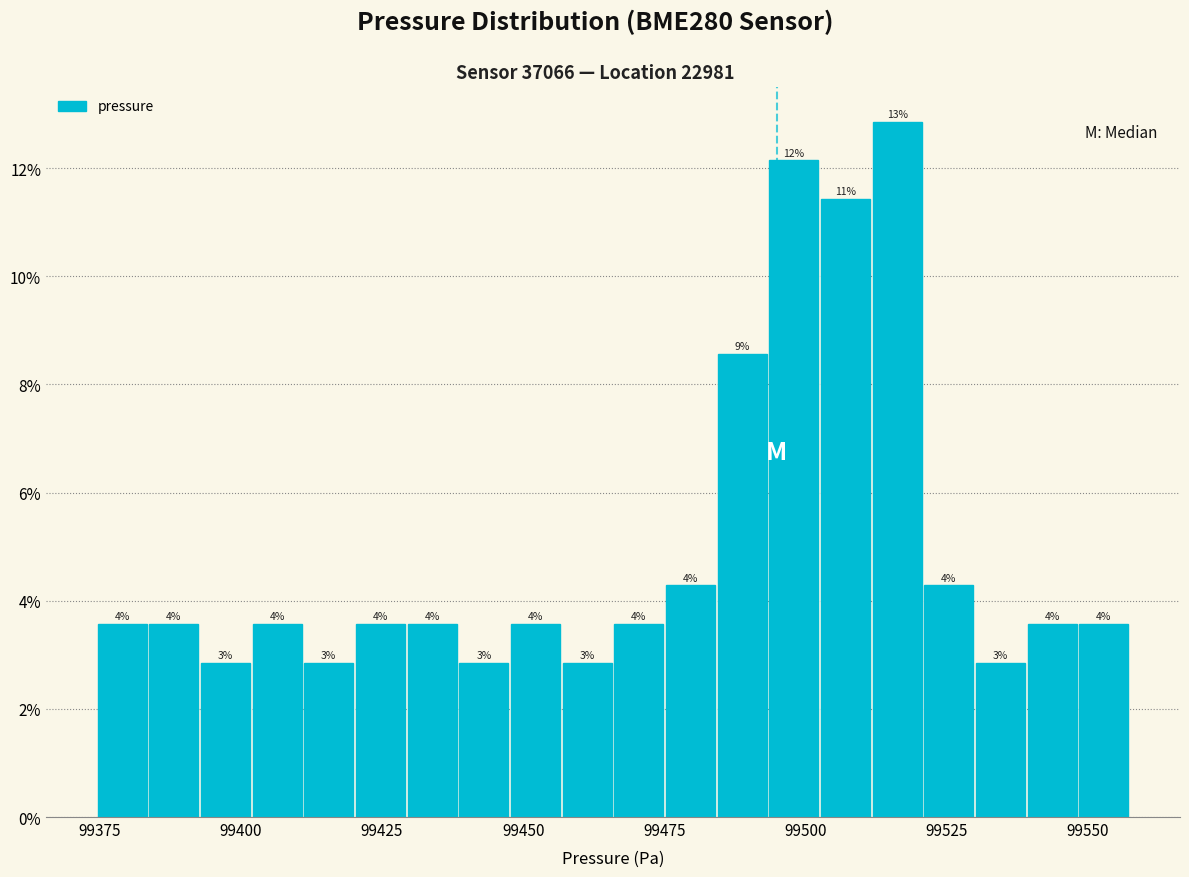

Around what value on the x-axis is the tallest bar? Give the approximate position of its centre, as read against the axis.

99515